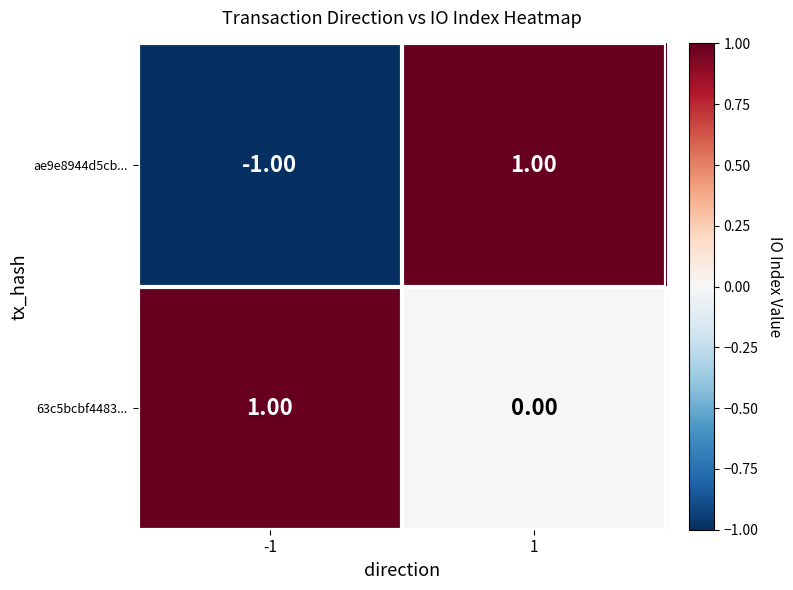

Which series changed the most between -1 and 1?

ae9e8944d5cb...